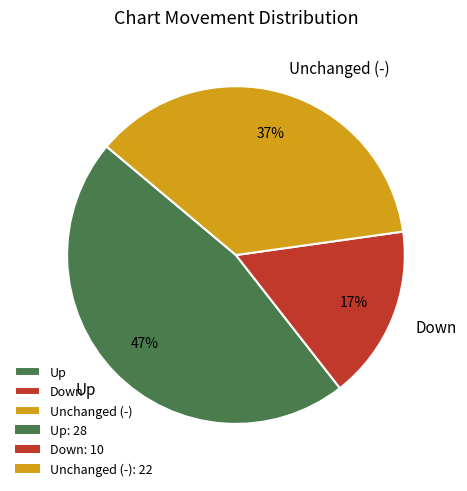

Does any single category account for the majority?

No